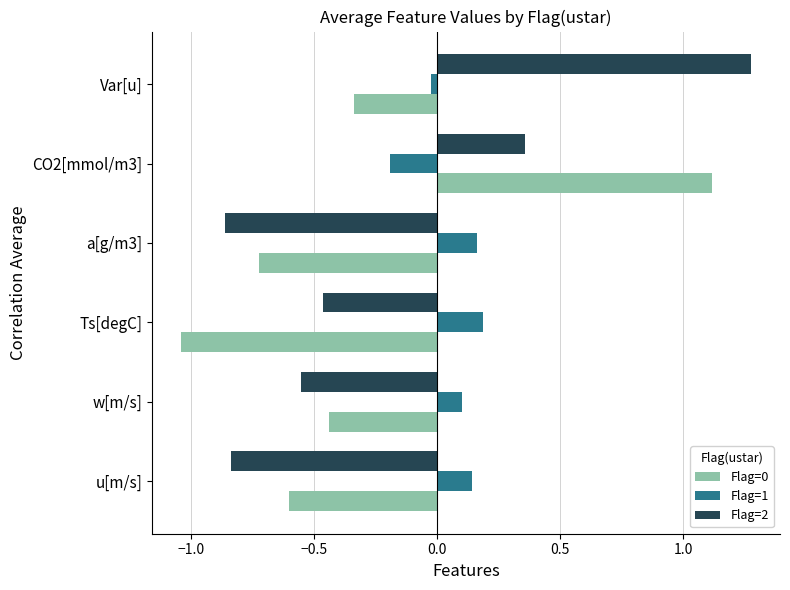

What is the greatest value displayed?

1.3